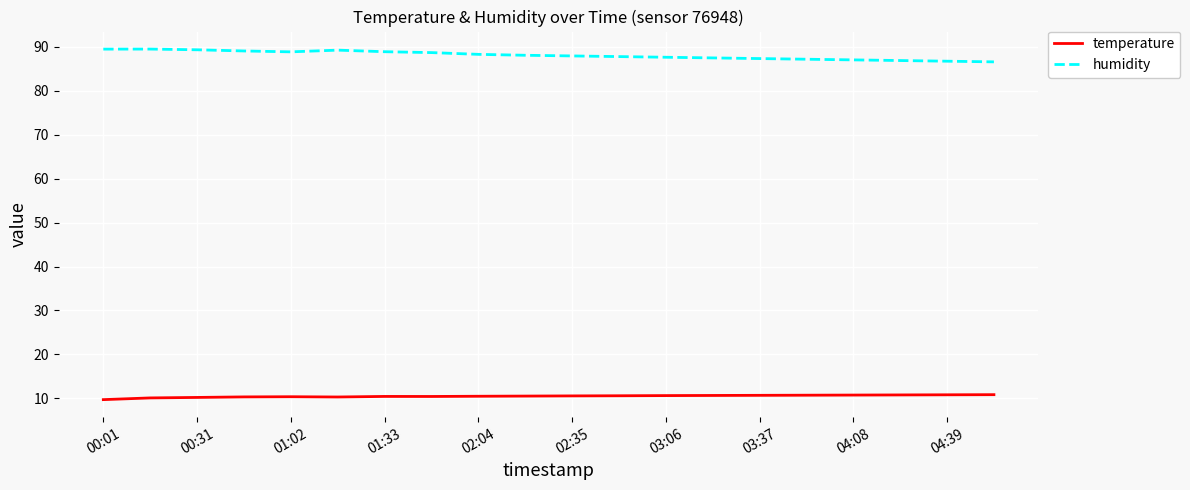

What is the difference between the maximum and minimum values in the humidity series?

2.9